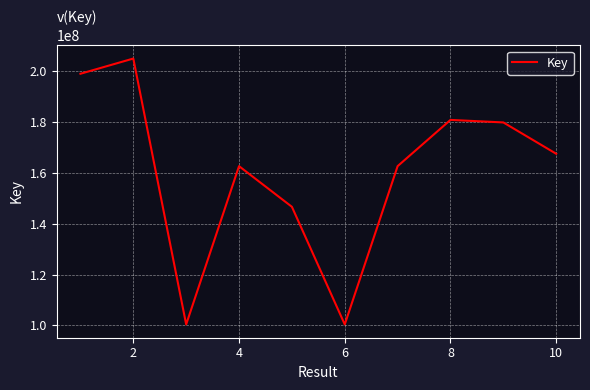

Is this an area chart (filled region under the line)?

No